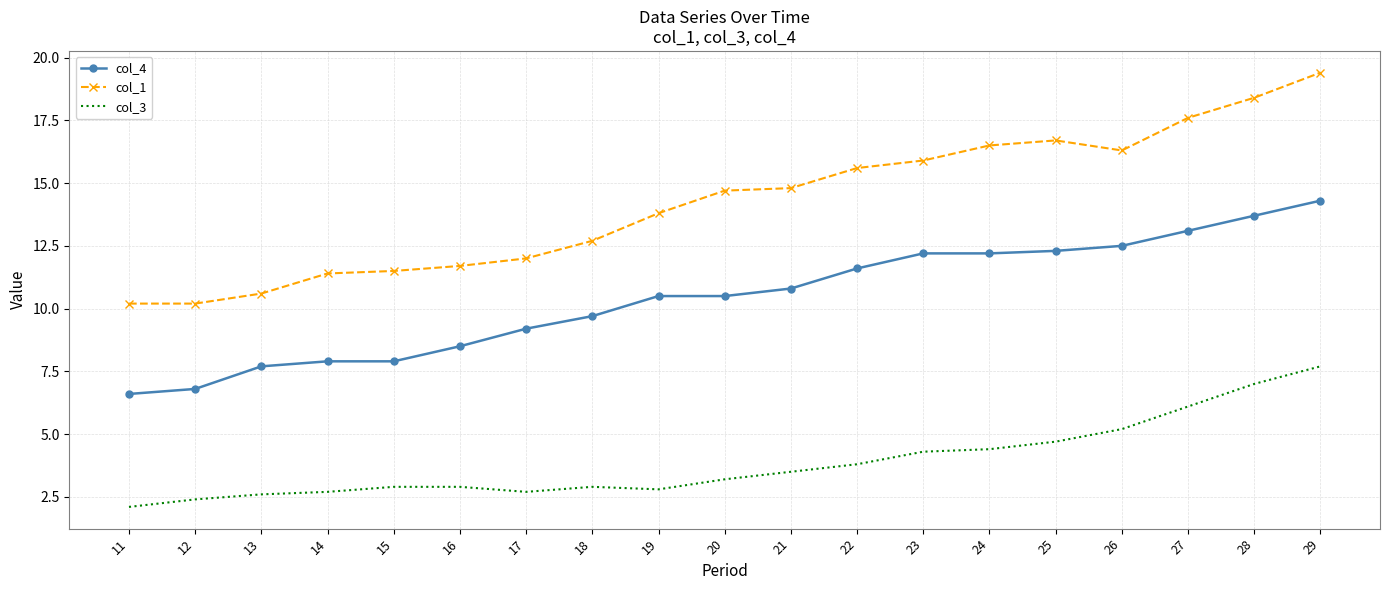

What is the difference between the highest and lowest values at 27?

11.5